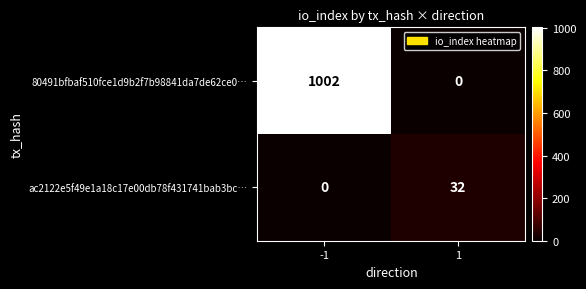

Reading left to right, what are all the values shown in this chart?

80491bfbaf510fce1d9b2f7b98841da7de62ce0…: -1=1002	1=0
ac2122e5f49e1a18c17e00db78f431741bab3bc…: -1=0	1=32